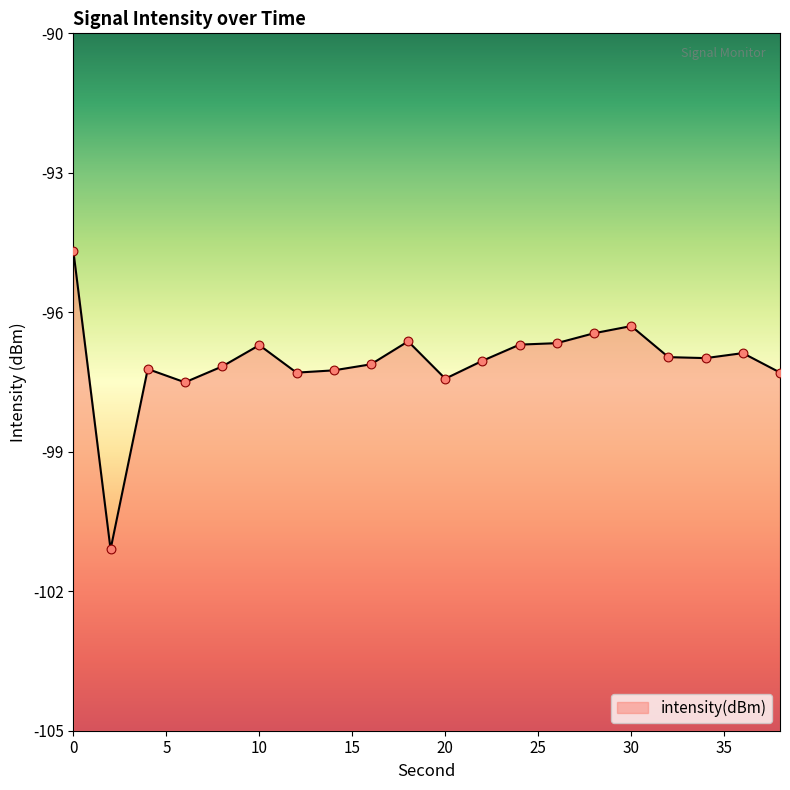

What is the change in value from 12 to 20?

-0.1